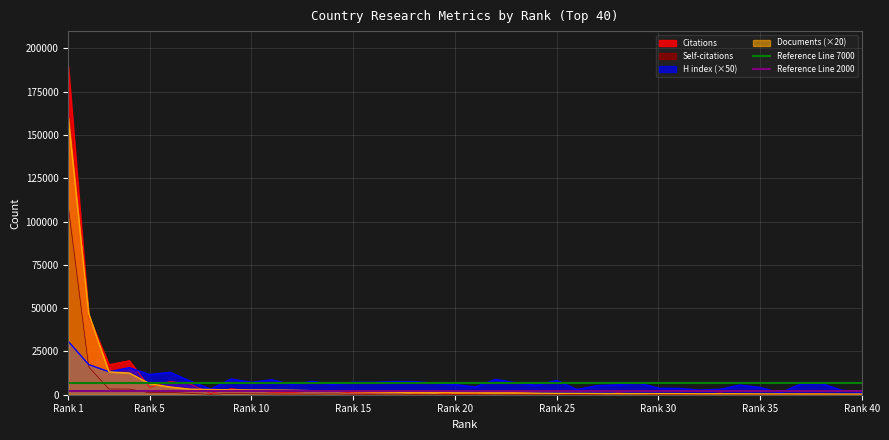

Which category has the highest value in the Self-citations series?

Rank 1